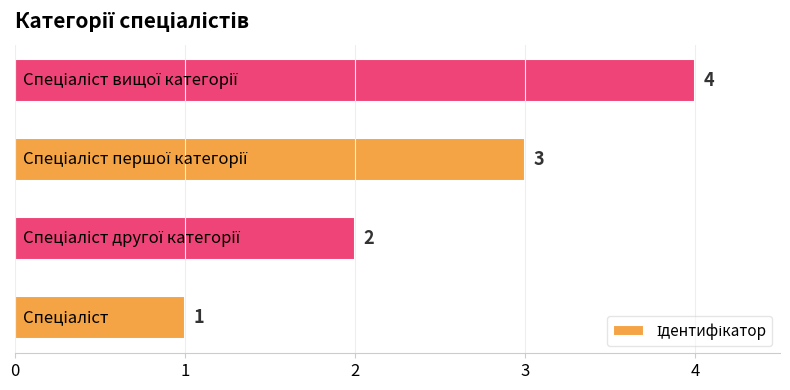

What is the sum of all values?

10